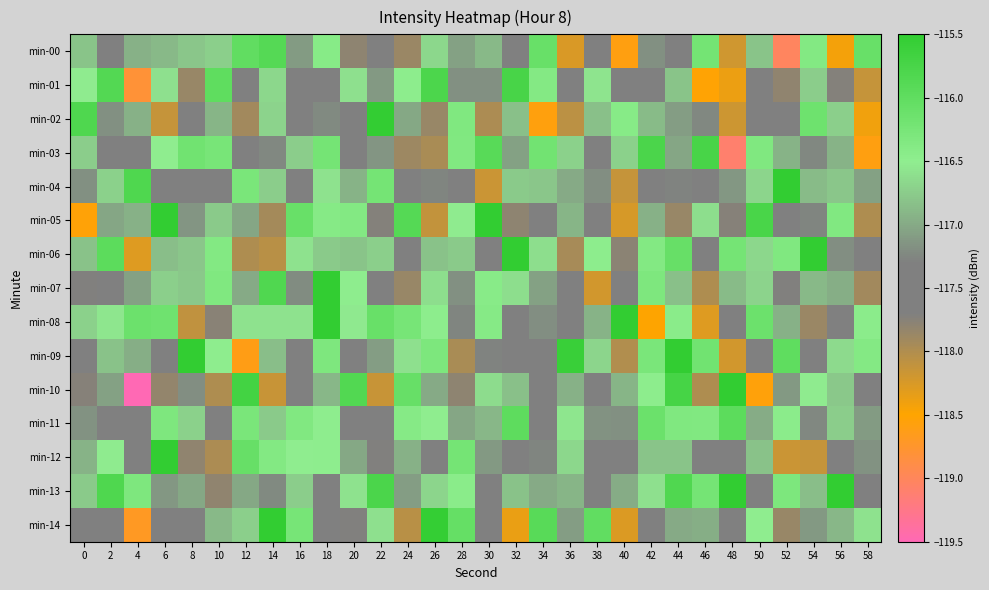

Count the number of data series in this chart.

15